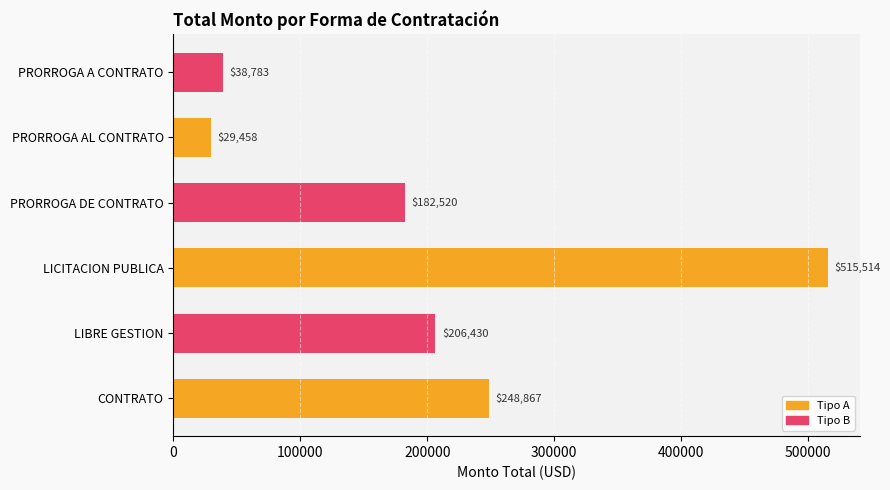

How many values are below 206430?

3